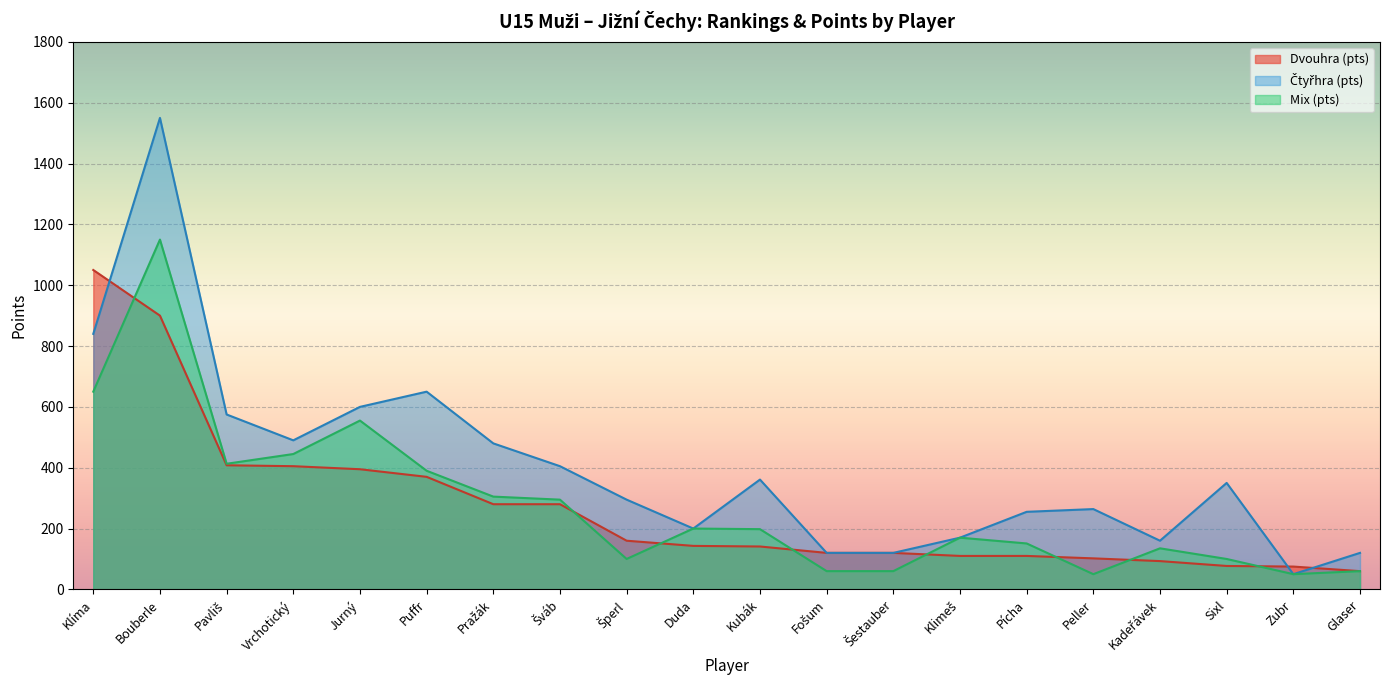

At which category is the sum across all series the highest?

Bouberle